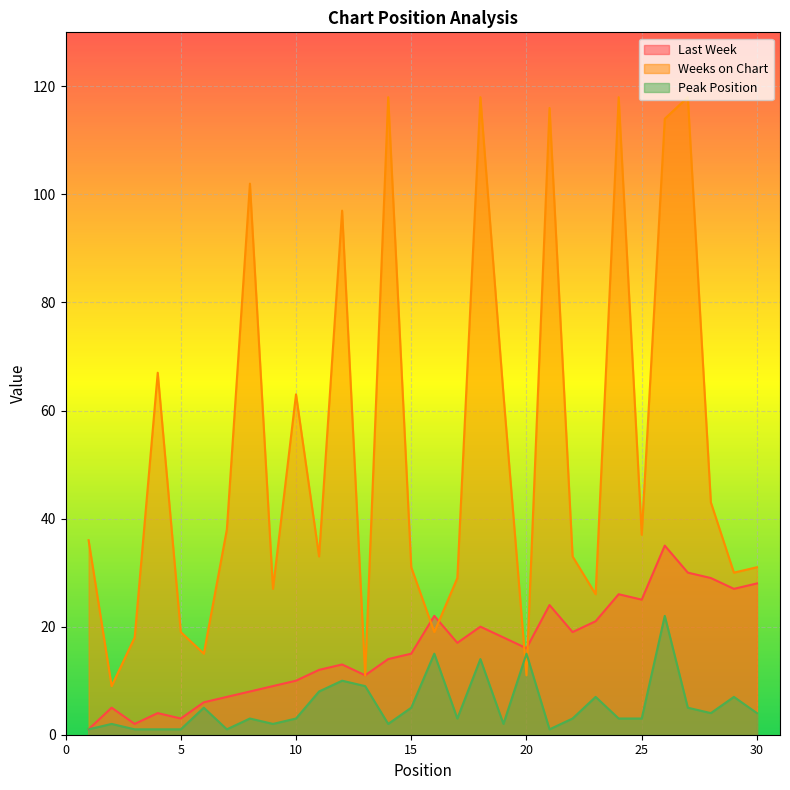

At which category is the sum across all series the highest?

26